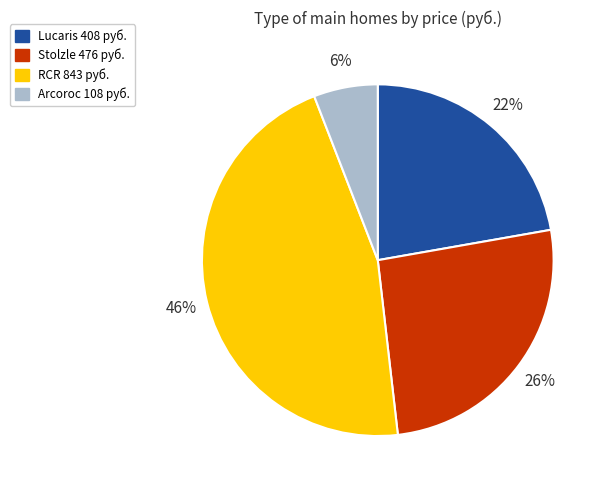

Do Arcoroc 108 руб. and Lucaris 408 руб. together represent more than half of the pie?

No